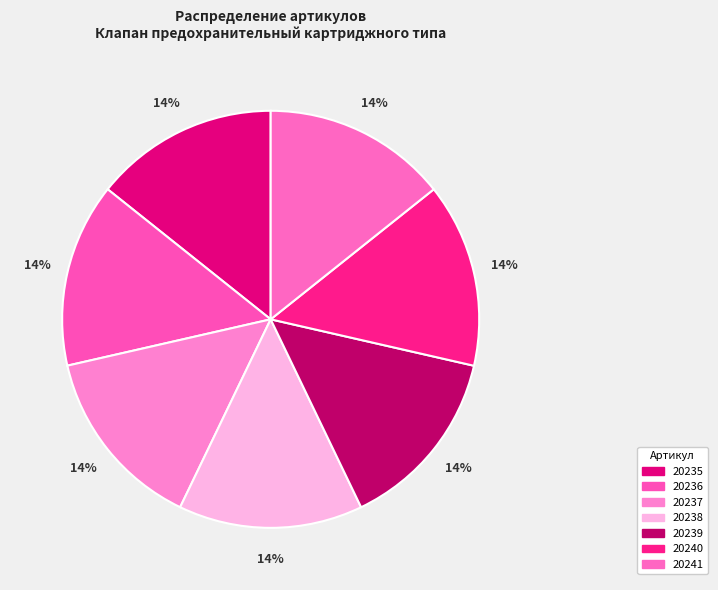

Which slice is the smallest?

20235